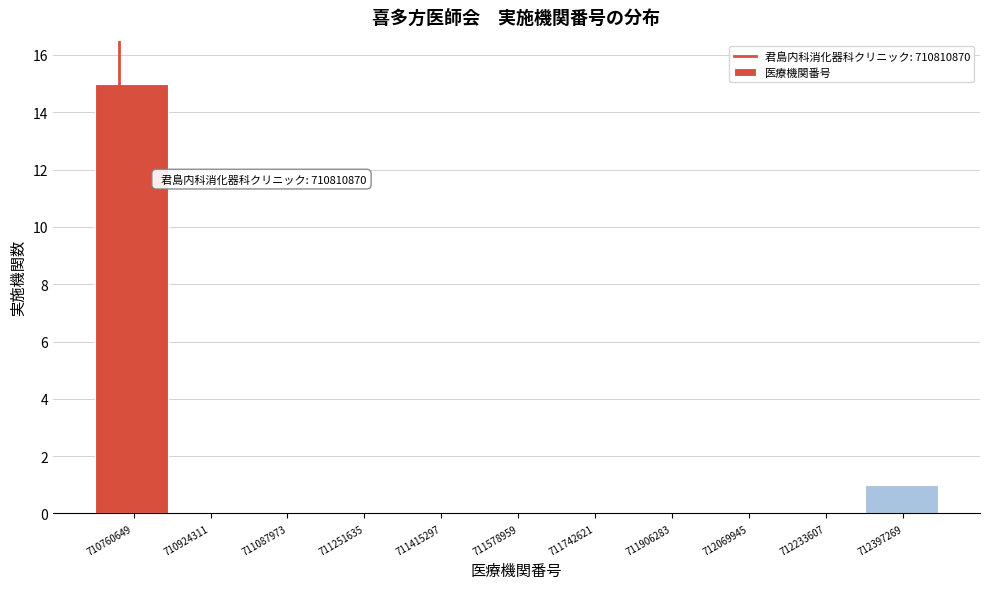

Reading right to left, extract all data points from this chart.

712397269=1	712233607=0	712069945=0	711906283=0	711742621=0	711578959=0	711415297=0	711251635=0	711087973=0	710924311=0	710760649=15